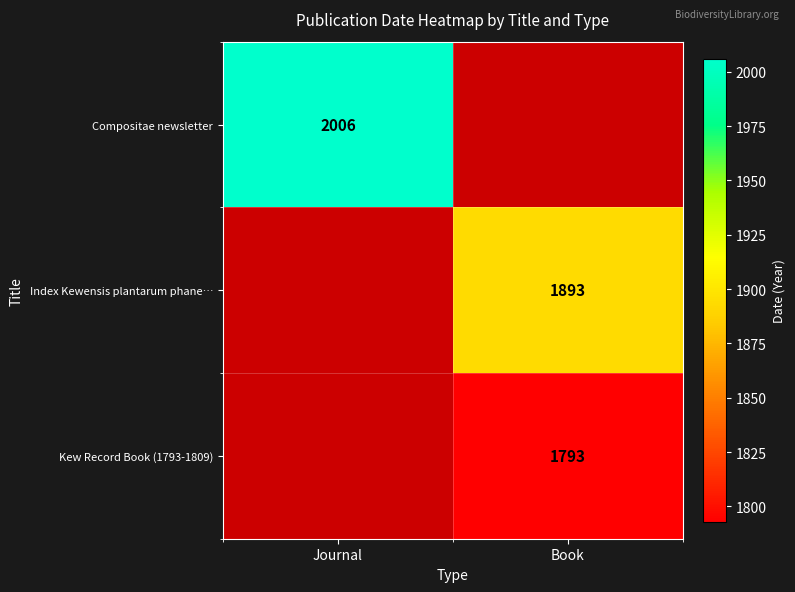

True or false: Index Kewensis plantarum phane… has a value of 1893 at Book.

True